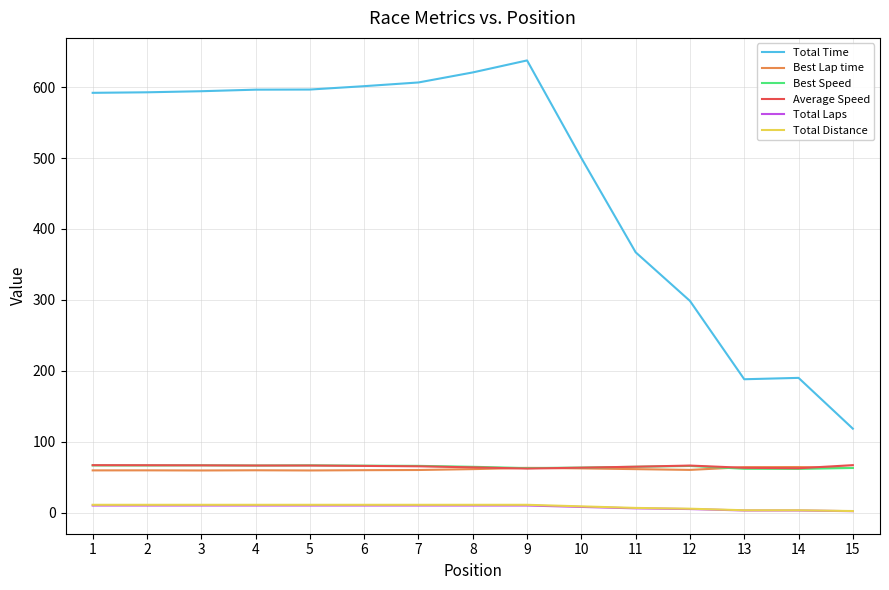

How many lines are shown in the chart?

6